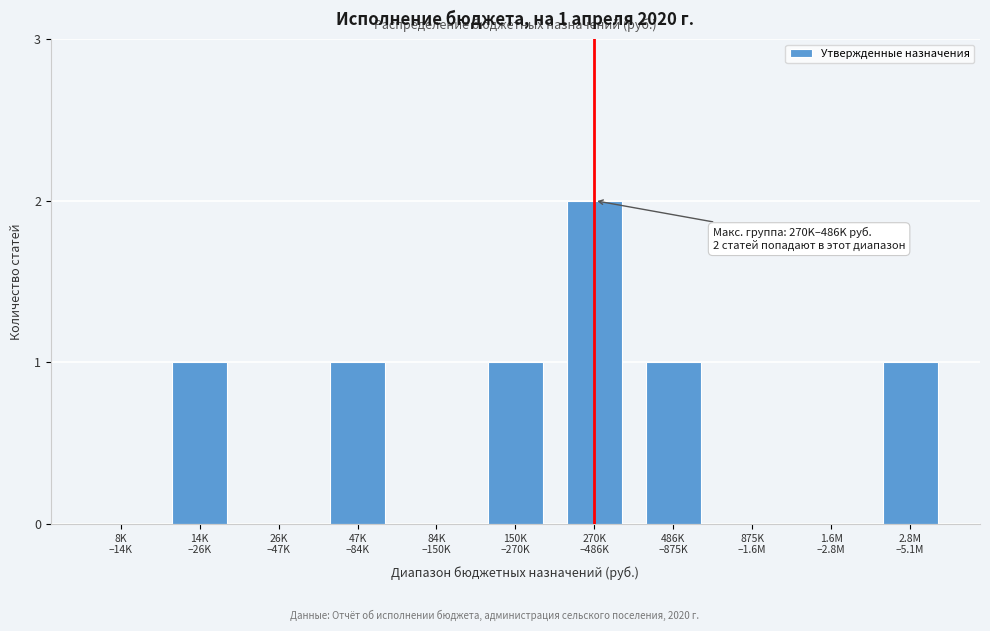

What is the sum of all values?

7